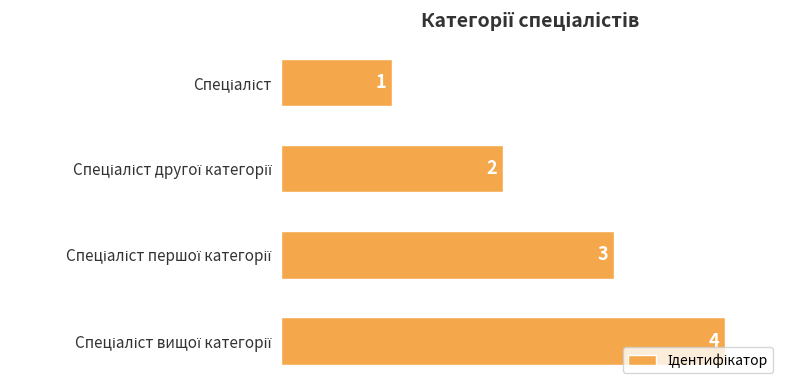

What is the sum of all values?

10